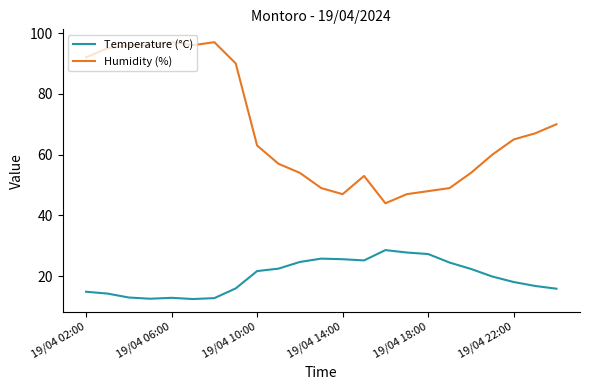

What is the difference between the maximum and minimum values in the Temperature (°C) series?

16.1